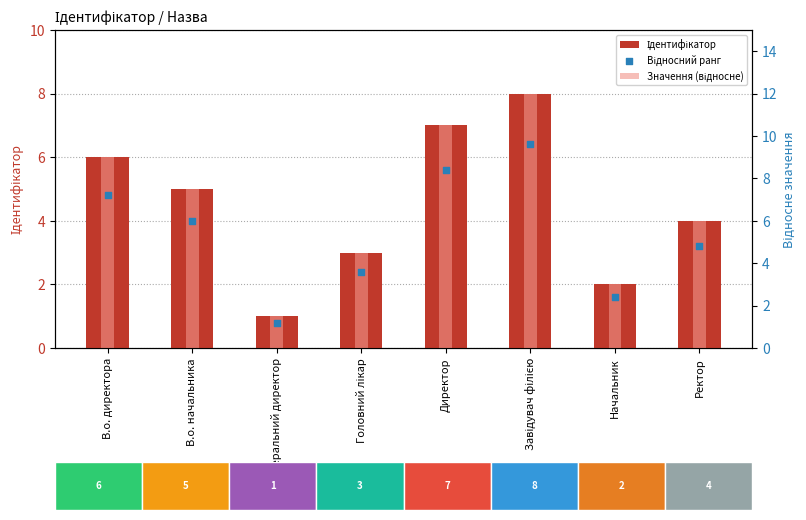

Which series contains the highest Y value?

Значення (відносне)